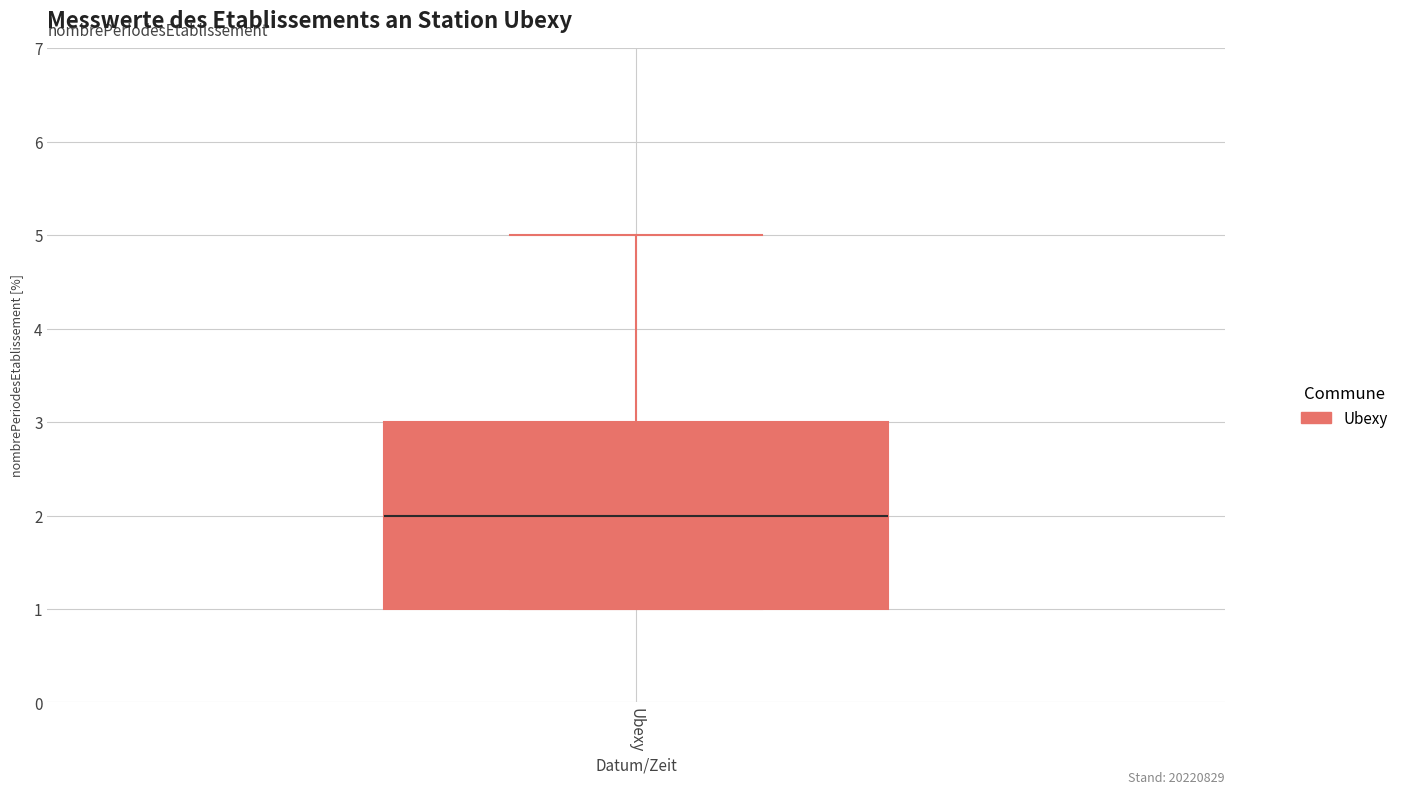

Where does the upper whisker of the box for Ubexy end on the y-axis? The values are not printed on the chart, so give them approximately, as read against the axis.

5